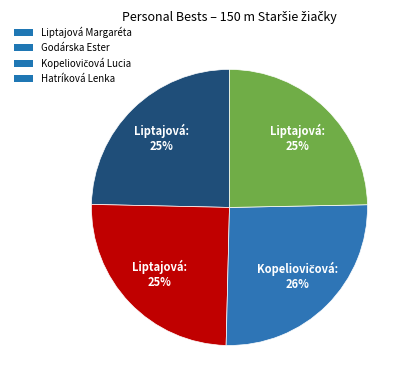

Is there any slice that represents more than half of the pie?

No